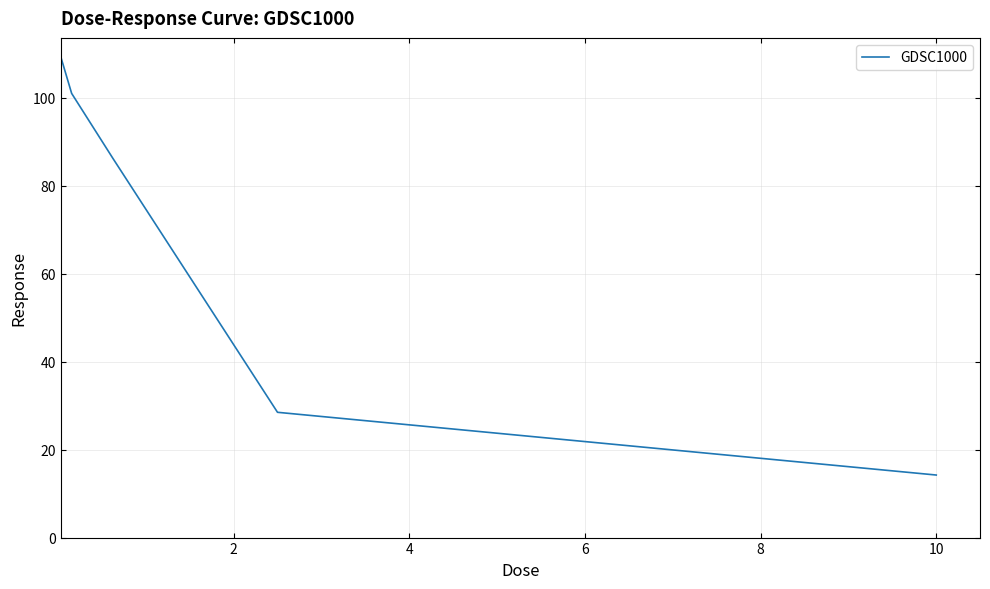

How many lines are shown in the chart?

1